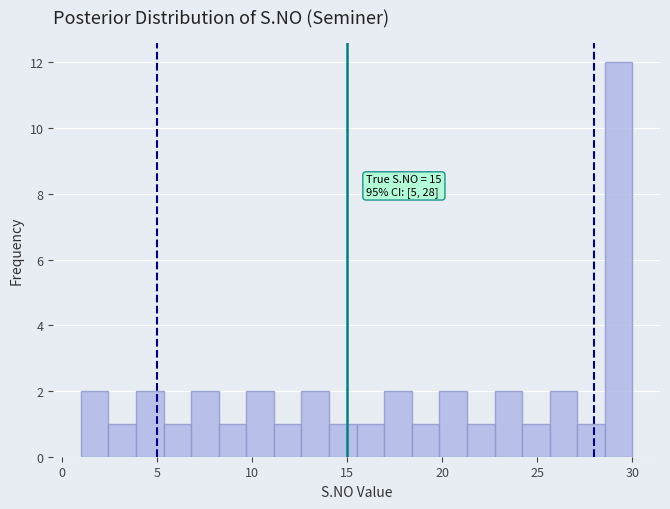

Around what value on the x-axis is the tallest bar? Give the approximate position of its centre, as read against the axis.

29.5